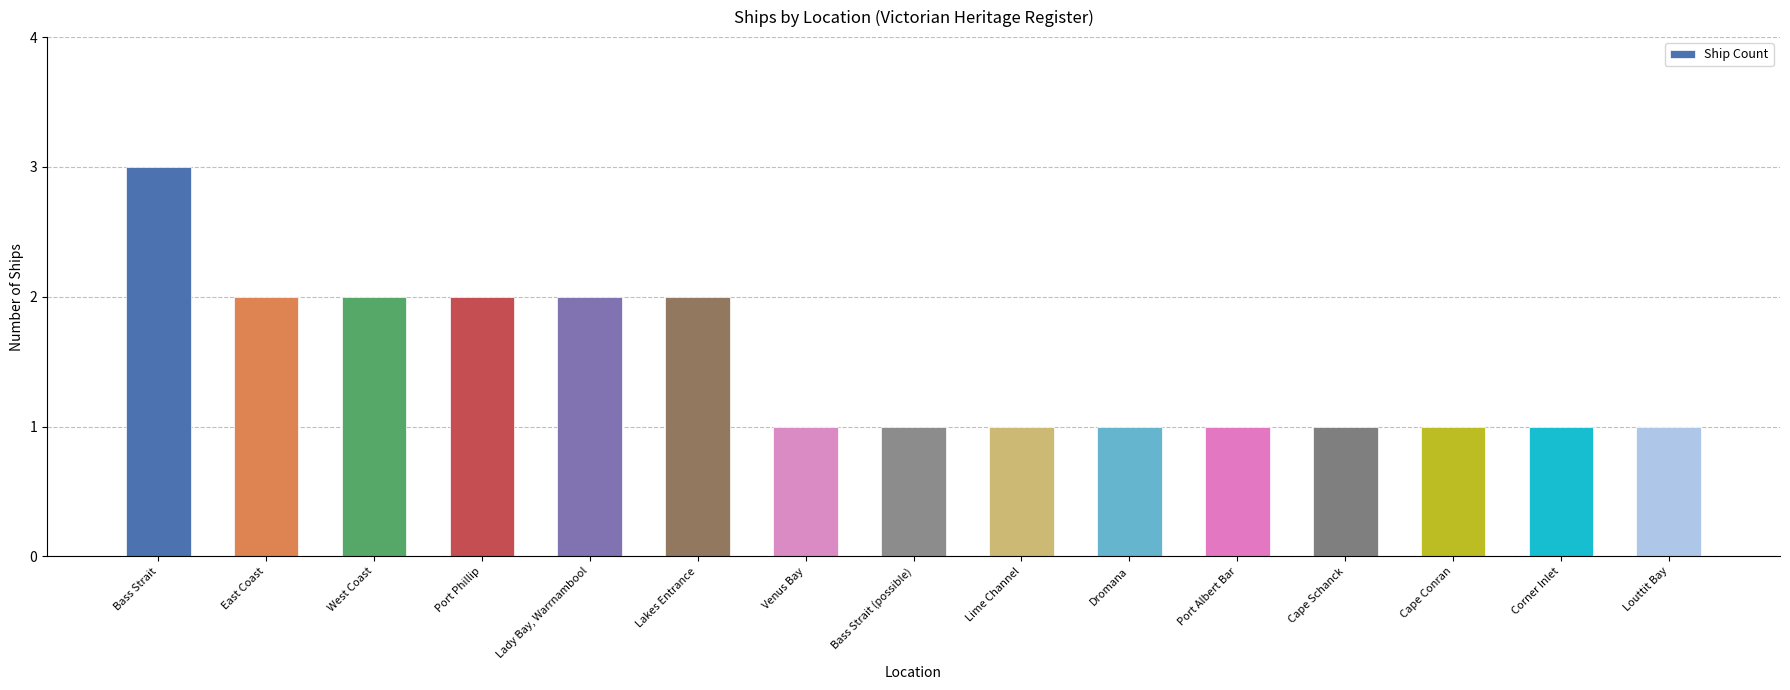

What is the approximate value at Venus Bay?

1